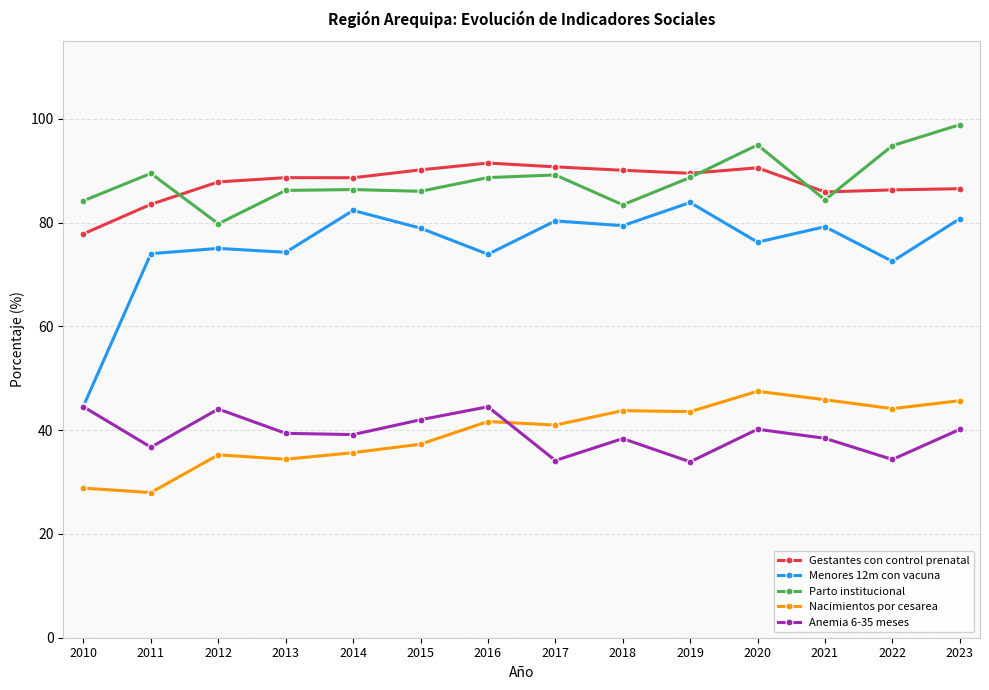

What is the maximum value shown in the chart?

98.9